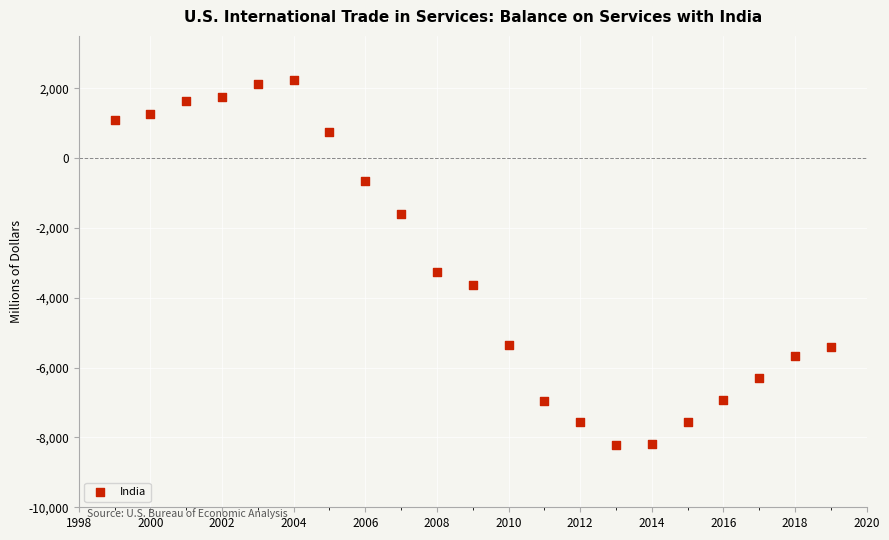

What Y value in the scatter plot is closest to -2986?

-3266